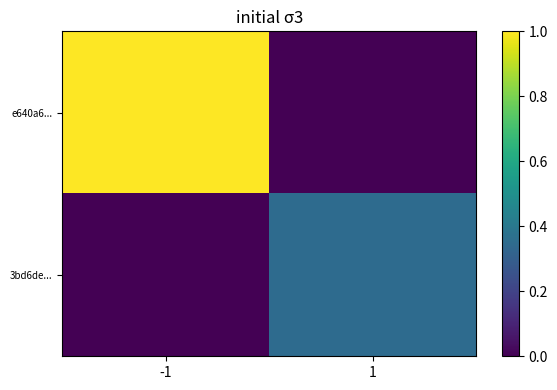

Reading right to left, extract all data points from this chart.

e640a6...: 1=0.0	-1=1.0
3bd6de...: 1=0.3	-1=0.0